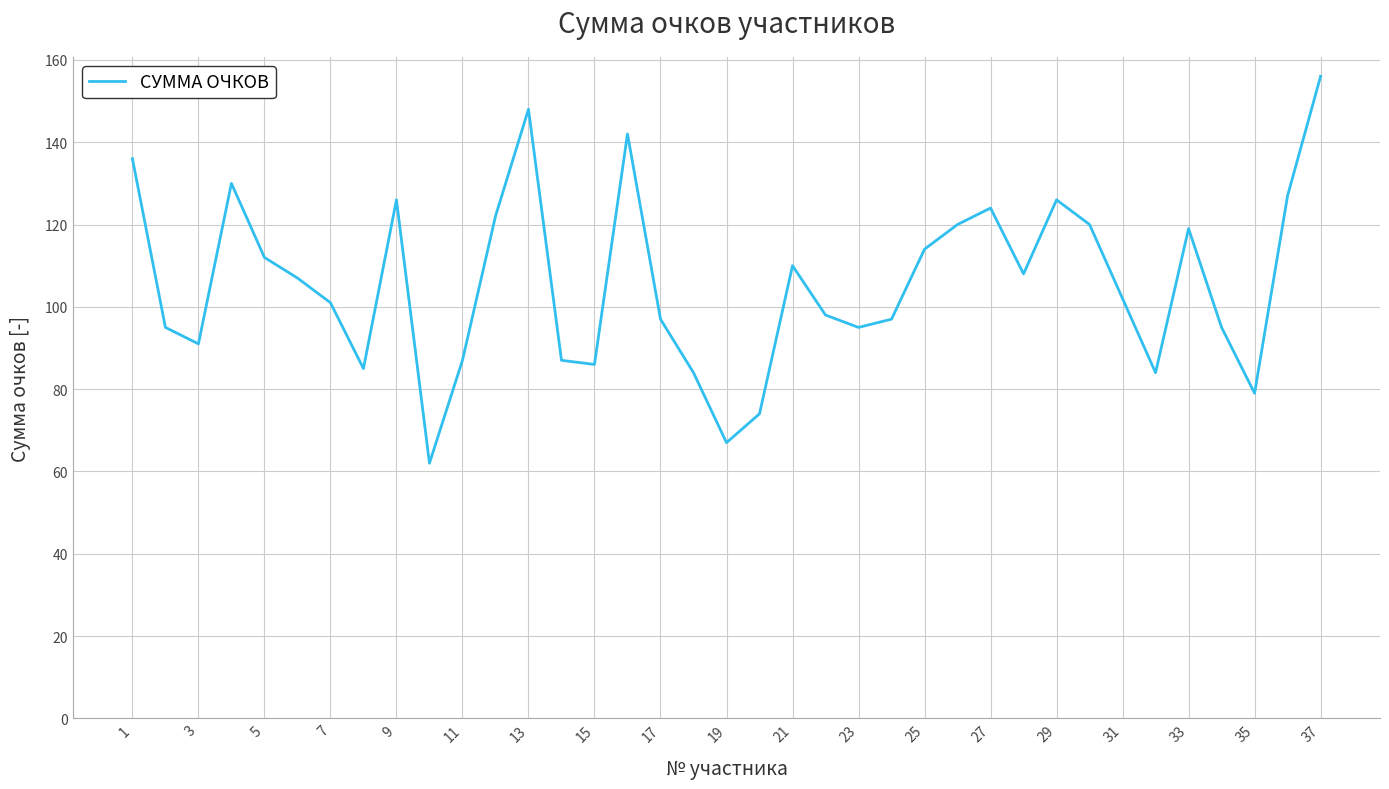

What is the minimum value shown in the chart?

62